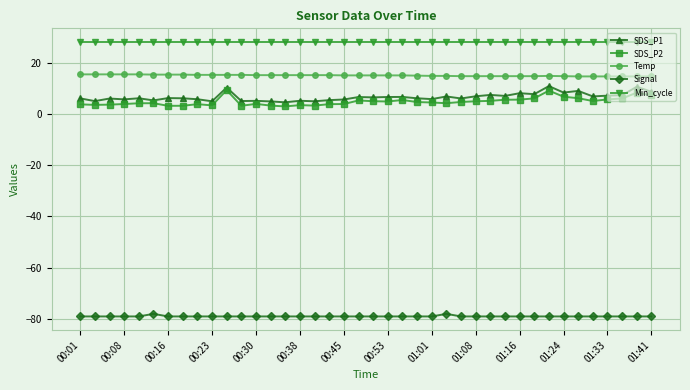

What is the value of the SDS_P2 point at the 18th from the left?

3.8